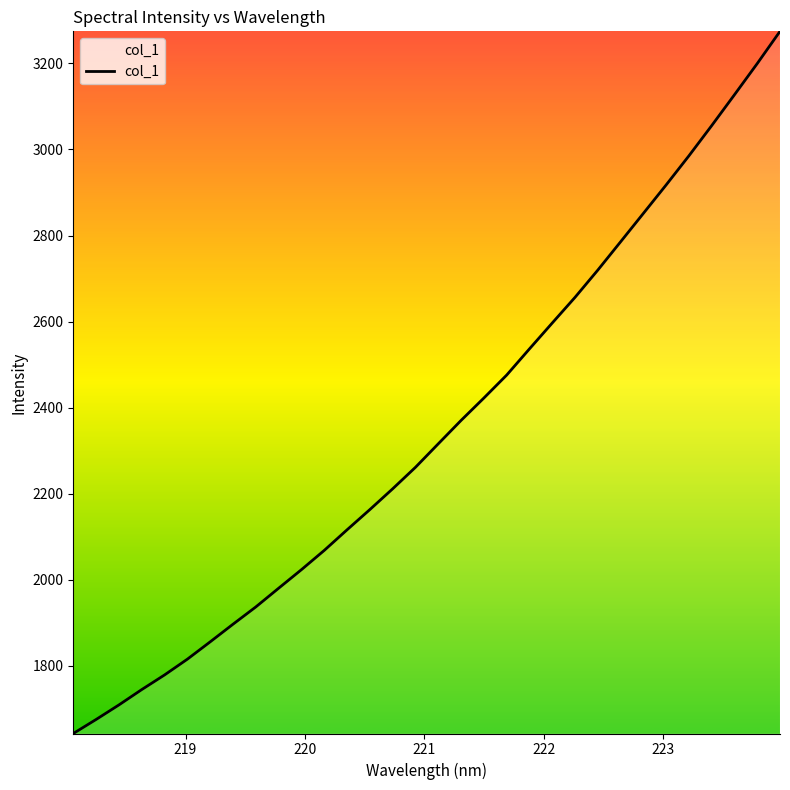

Does the chart display data point markers on the line(s)?

No